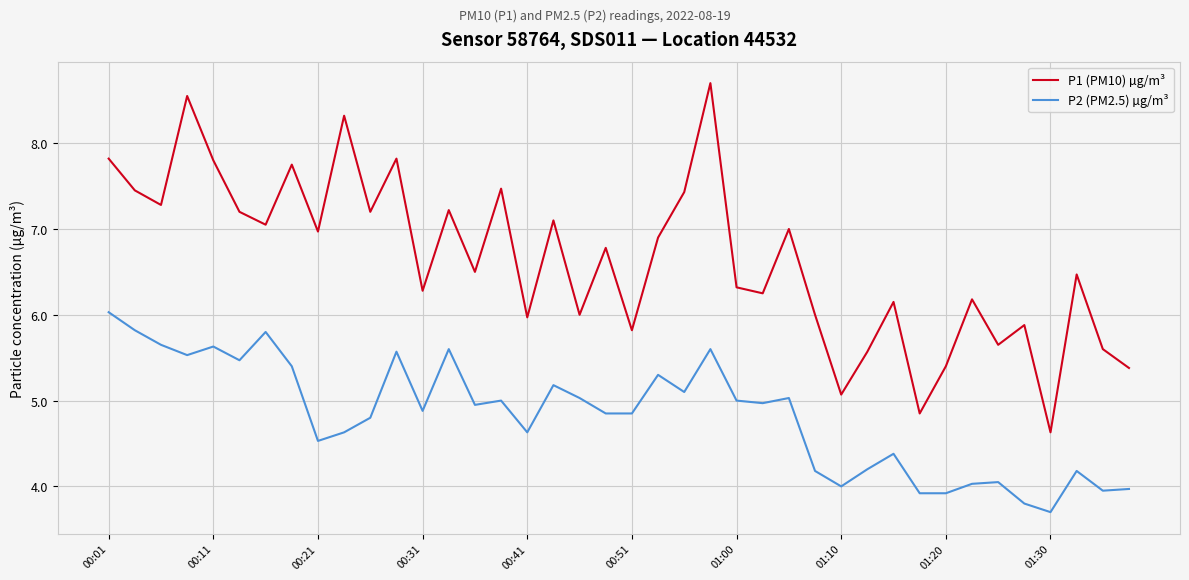

True or false: P2 (PM2.5) µg/m³ and P1 (PM10) µg/m³ intersect in this chart.

False